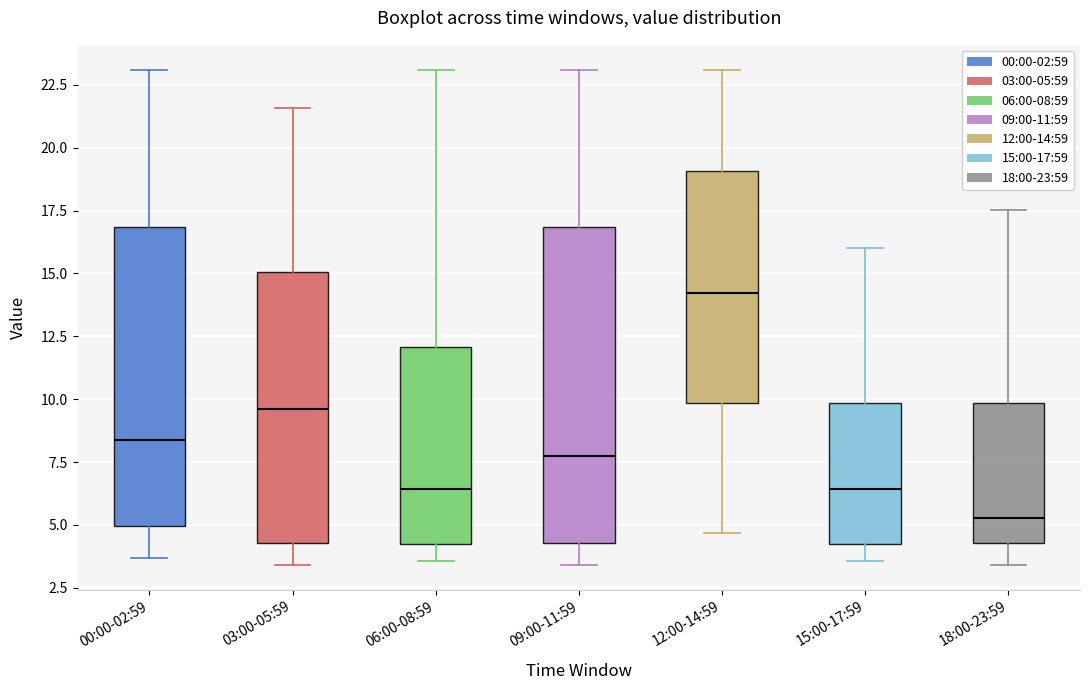

Which box has the highest median line?

12:00-14:59